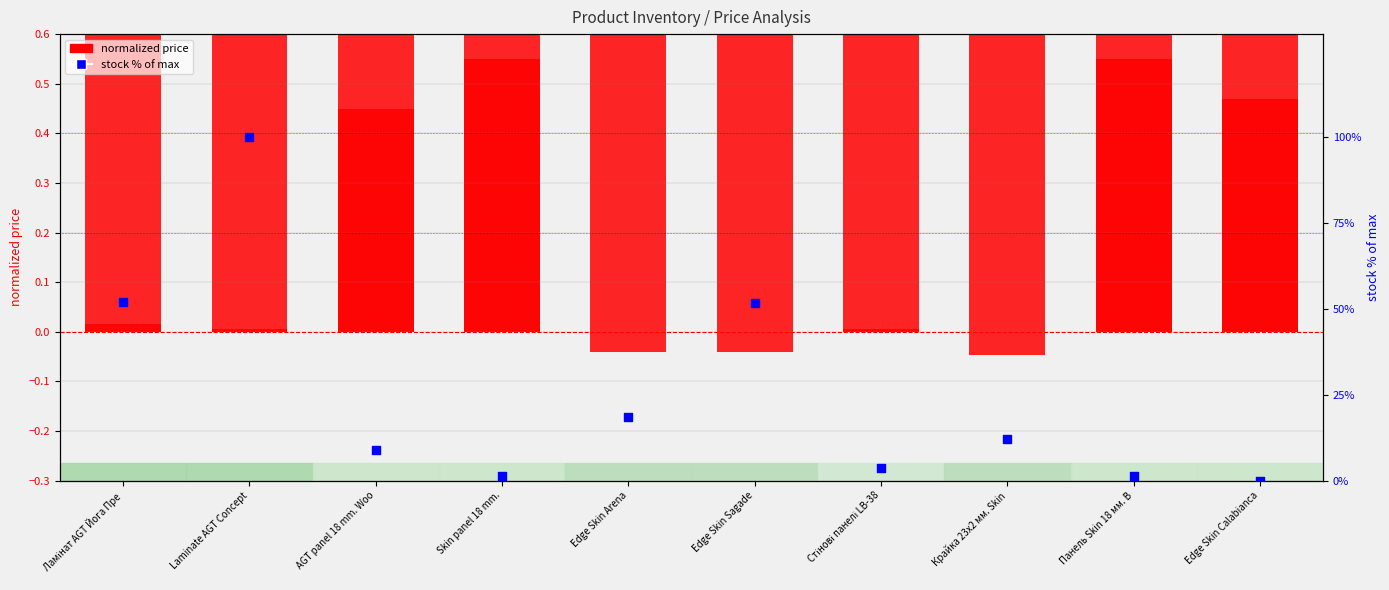

Which series contains the lowest Y value?

normalized price